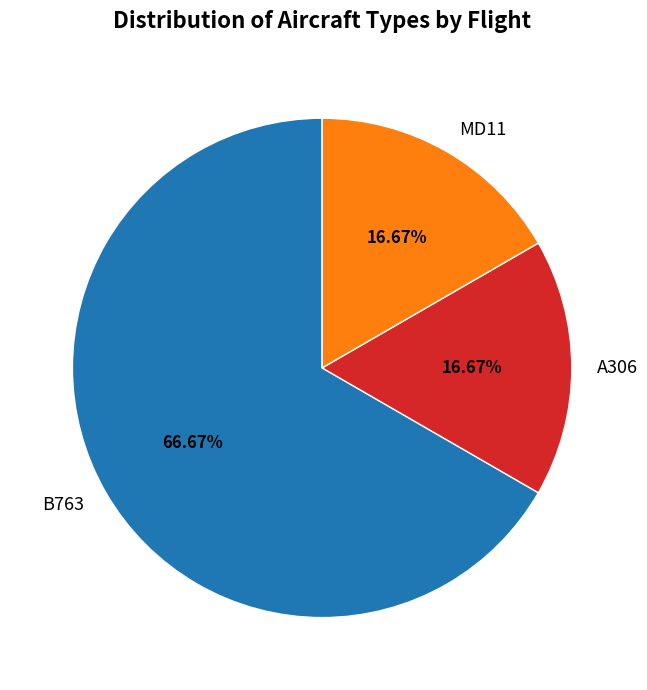

Is there a majority slice in this chart?

Yes